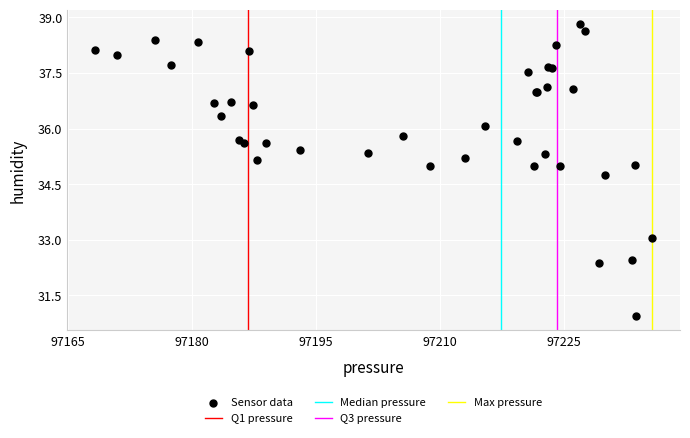

What Y value in the scatter plot is closest to 34?

34.7